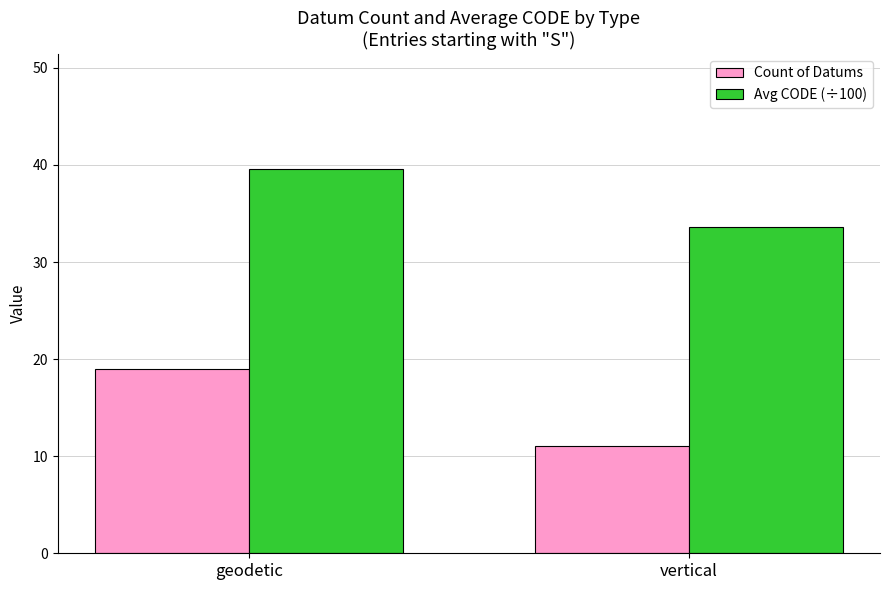

Rank the series by their maximum value, from highest to lowest.

Avg CODE (÷100), Count of Datums